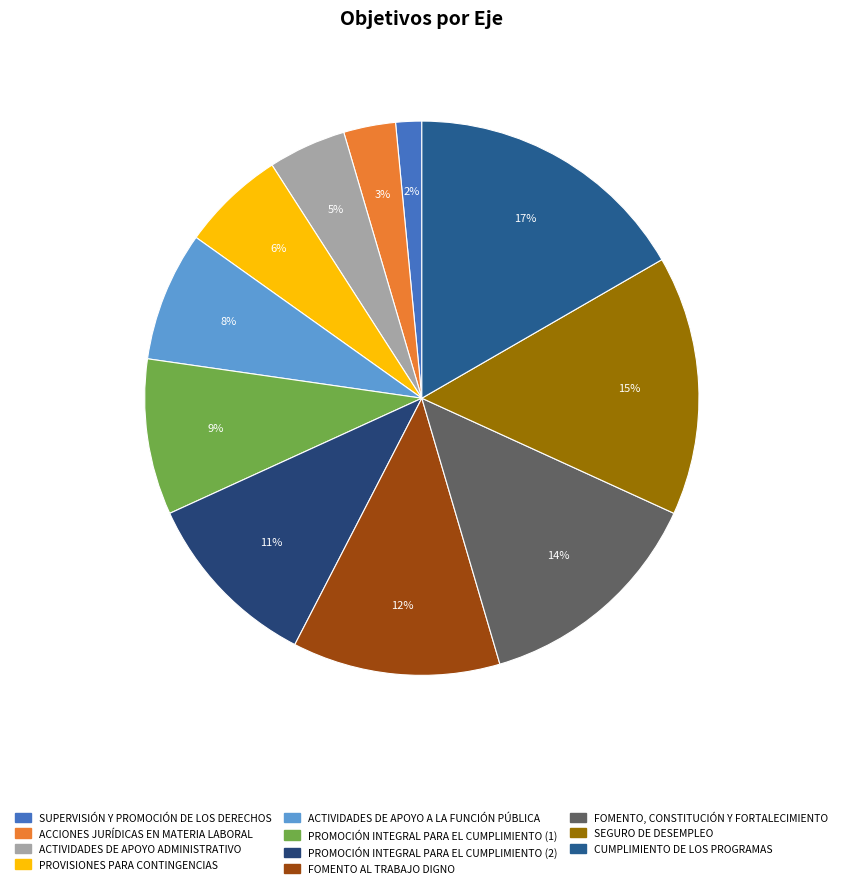

How many segments does this pie chart have?

11